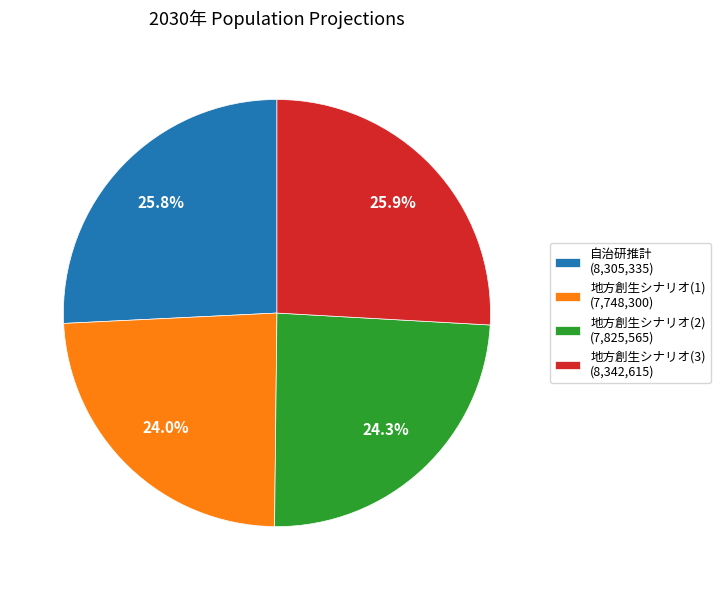

What is the ratio of the value at 地方創生シナリオ(1) (7,748,300) to the value at 地方創生シナリオ(3) (8,342,615)?

0.9